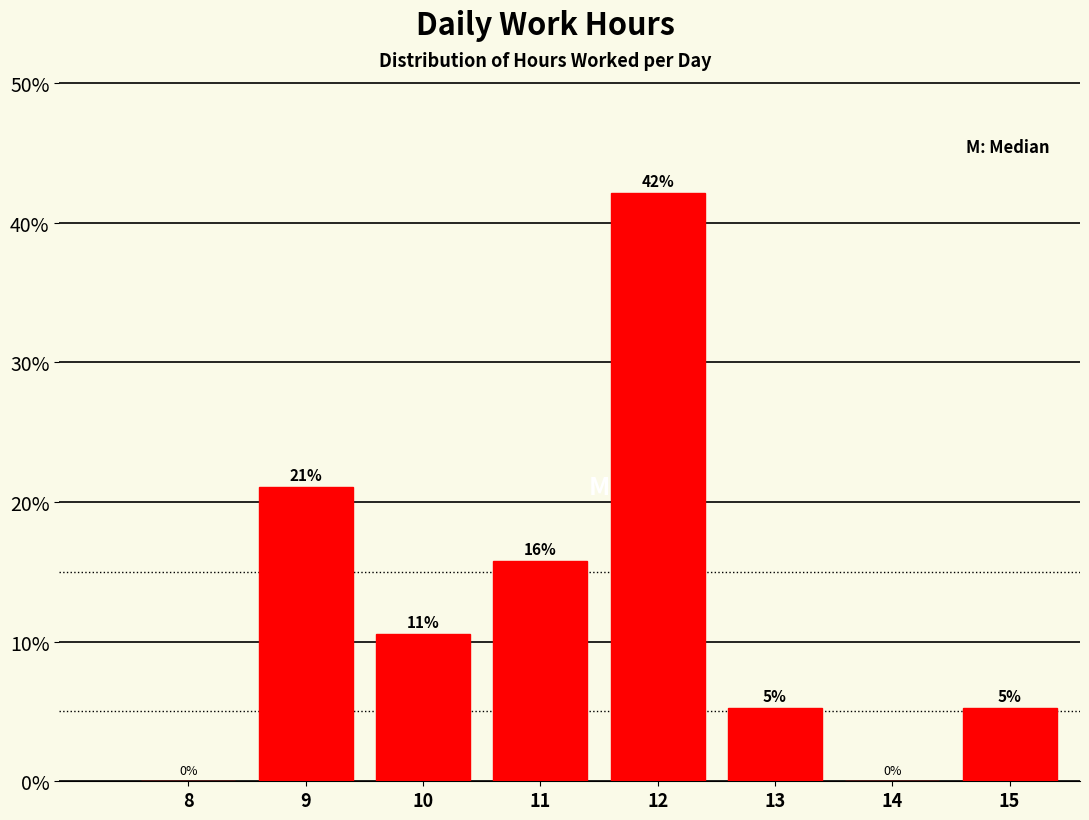

At which label is the value closest to 21?

9